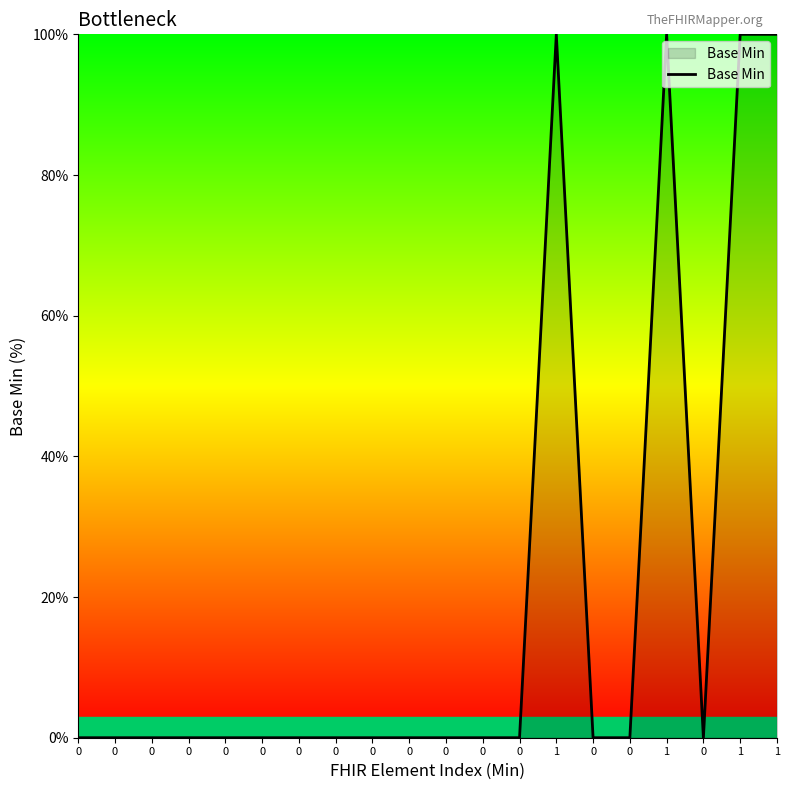

Is this an area chart (filled region under the line)?

Yes